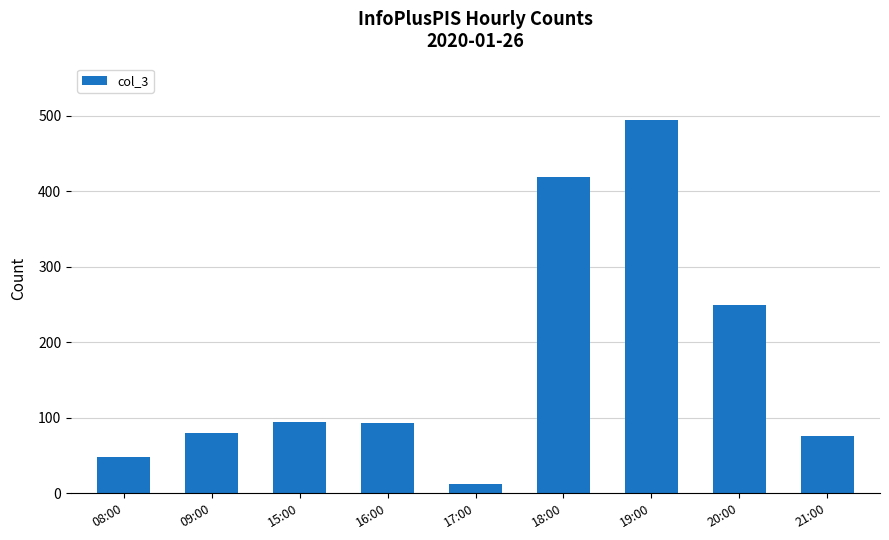

What is the ratio of the value at 20:00 to the value at 08:00?

5.2